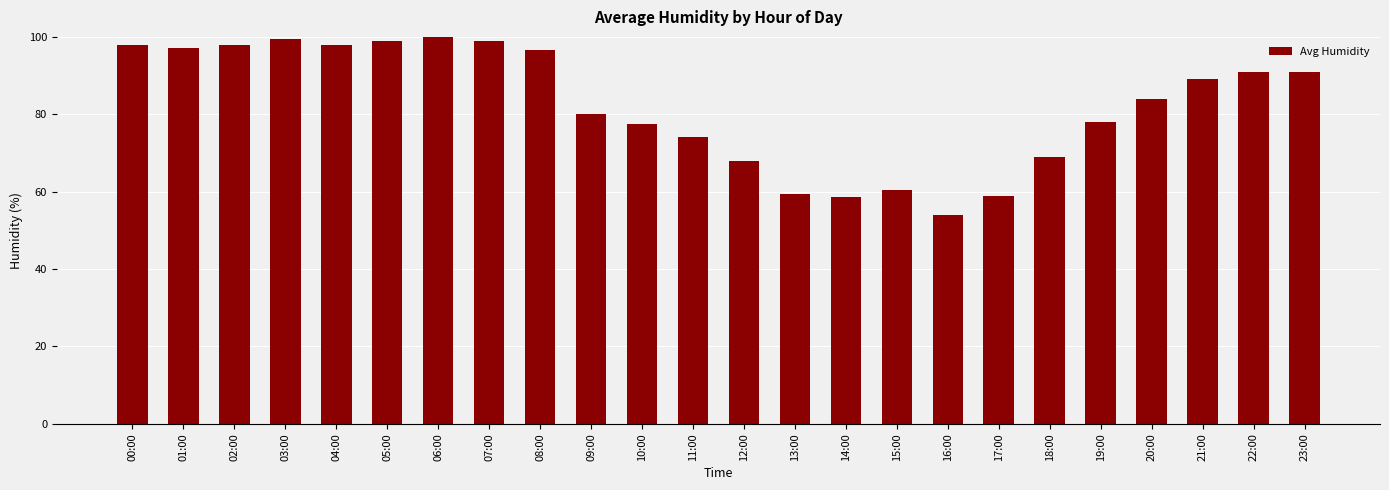

Is it true that the value at 22:00 is 128.4?

False